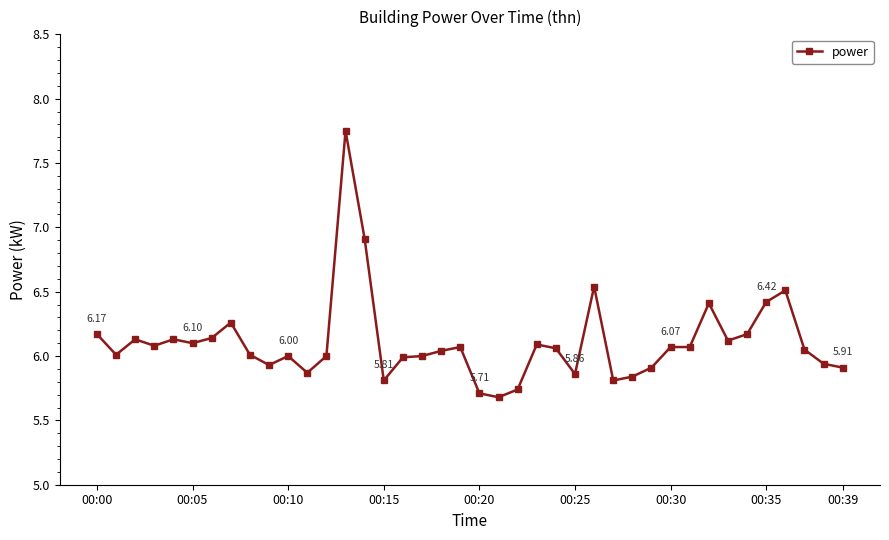

True or false: there are more than 1 points higher than both neighbors.

True